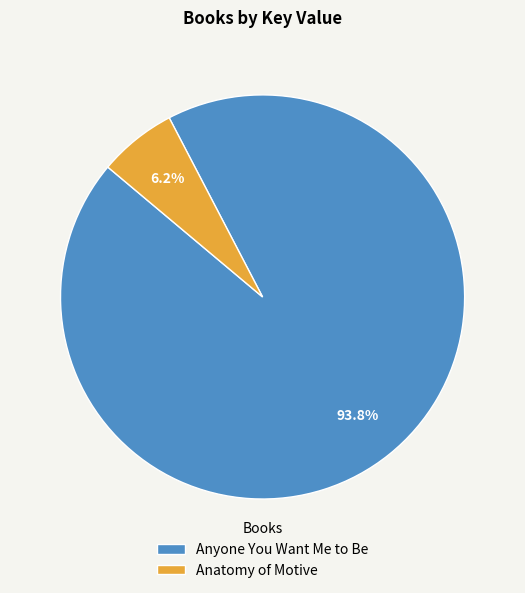

Which slice is the largest?

Anyone You Want Me to Be